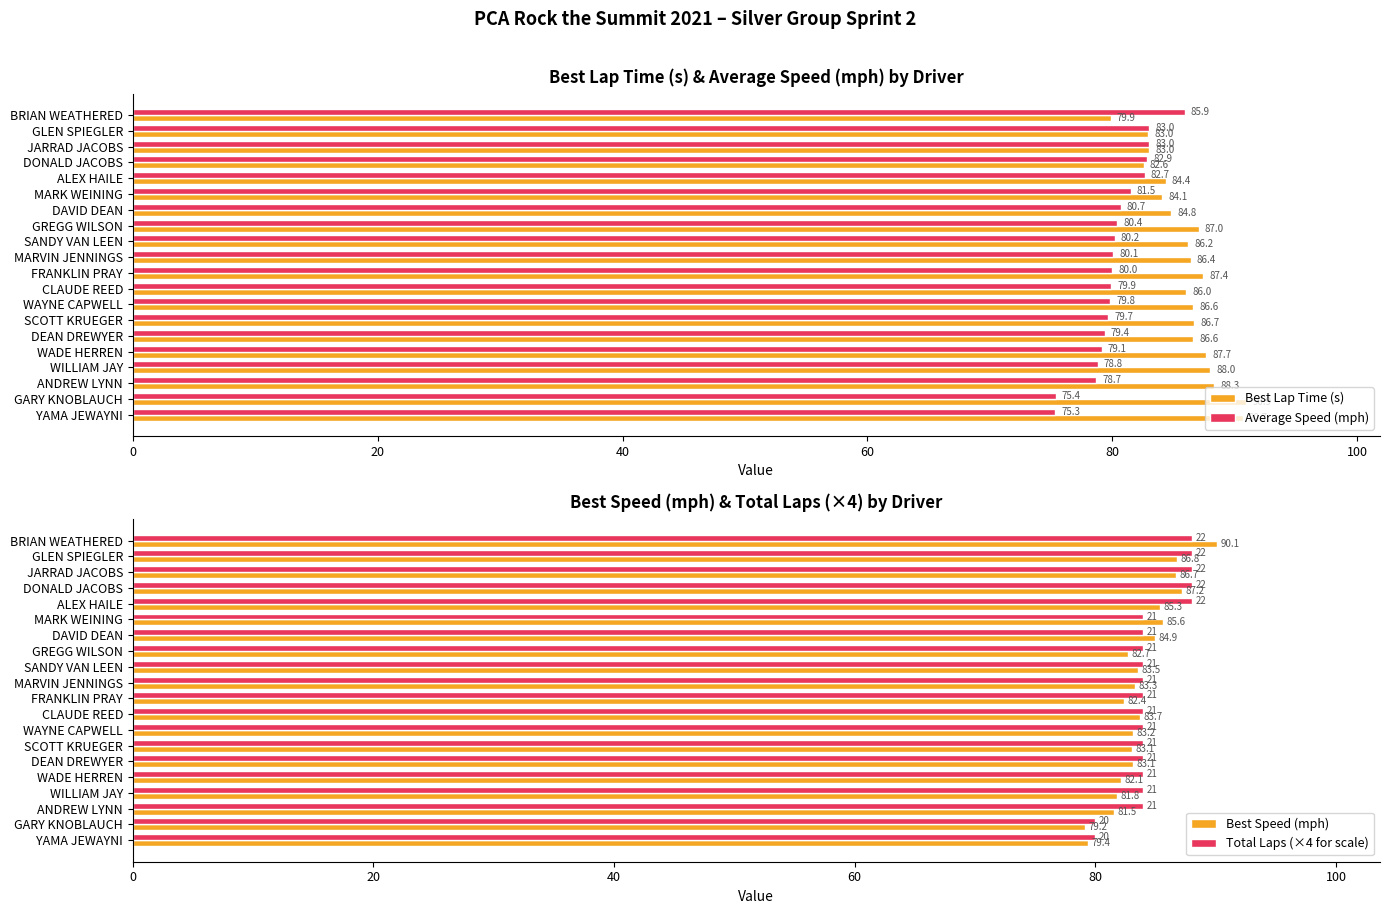

What is the sum of the Total Laps (×4 for scale) values at WAYNE CAPWELL and ALEX HAILE?

172.0